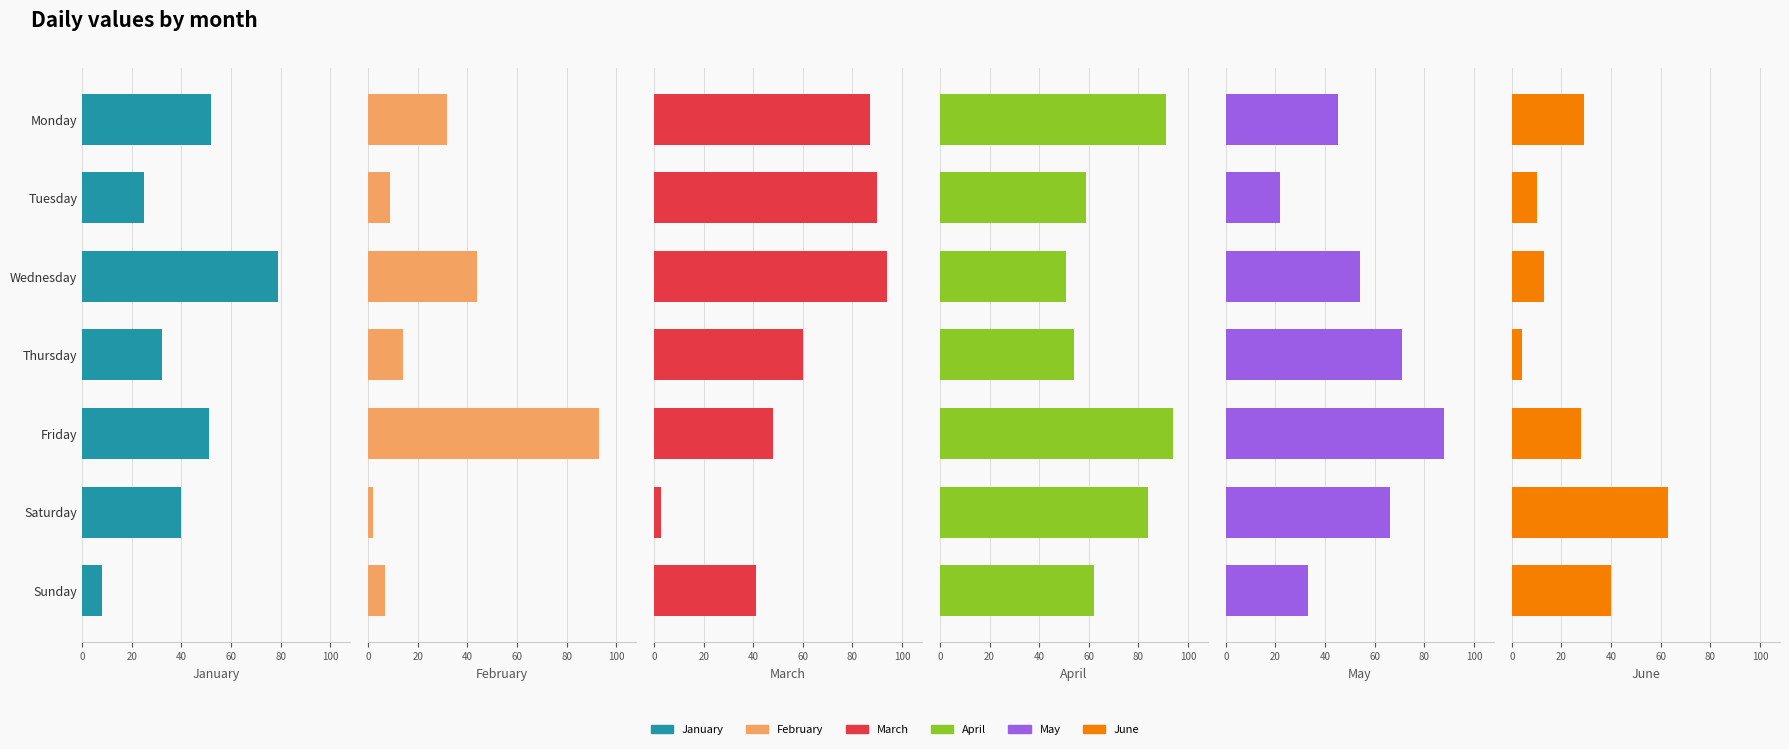

What are all the series names shown in the legend?

January, February, March, April, May, June